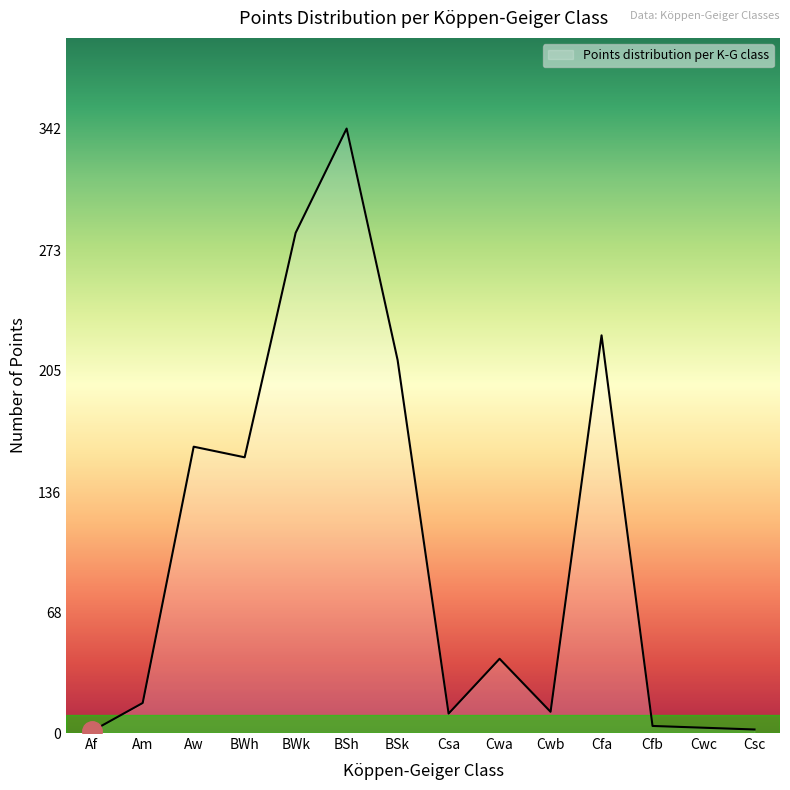

What position from the right is BWk?

10